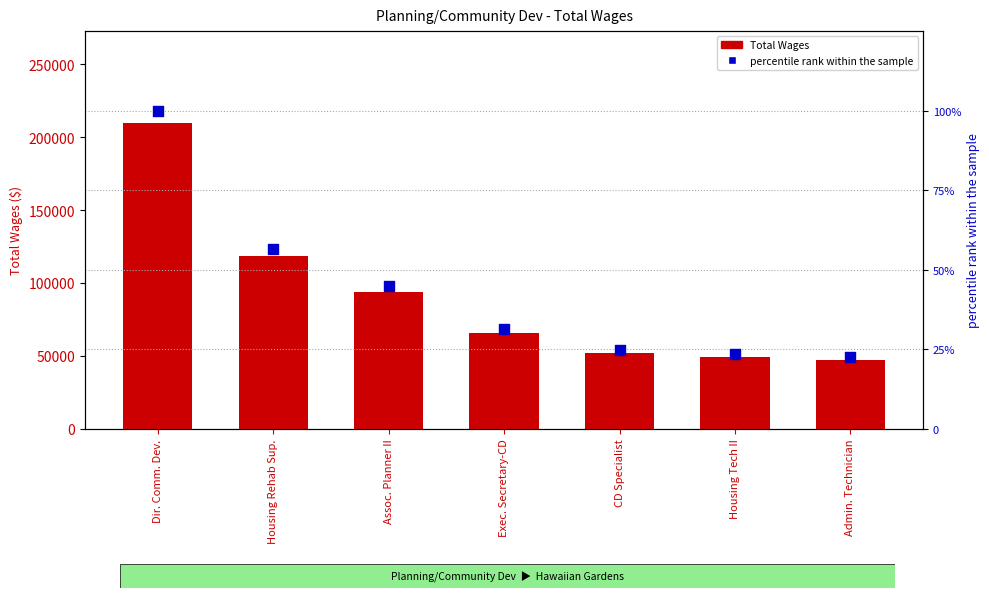

At how many categories does at least one series exceed 32677?

7